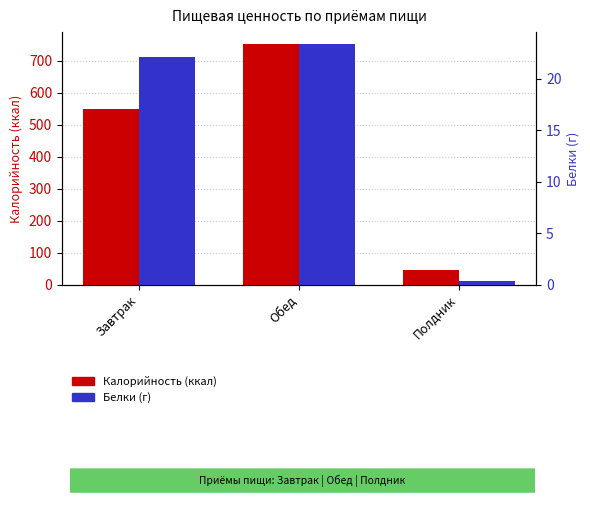

What is the minimum value for Калорийность?

47.0